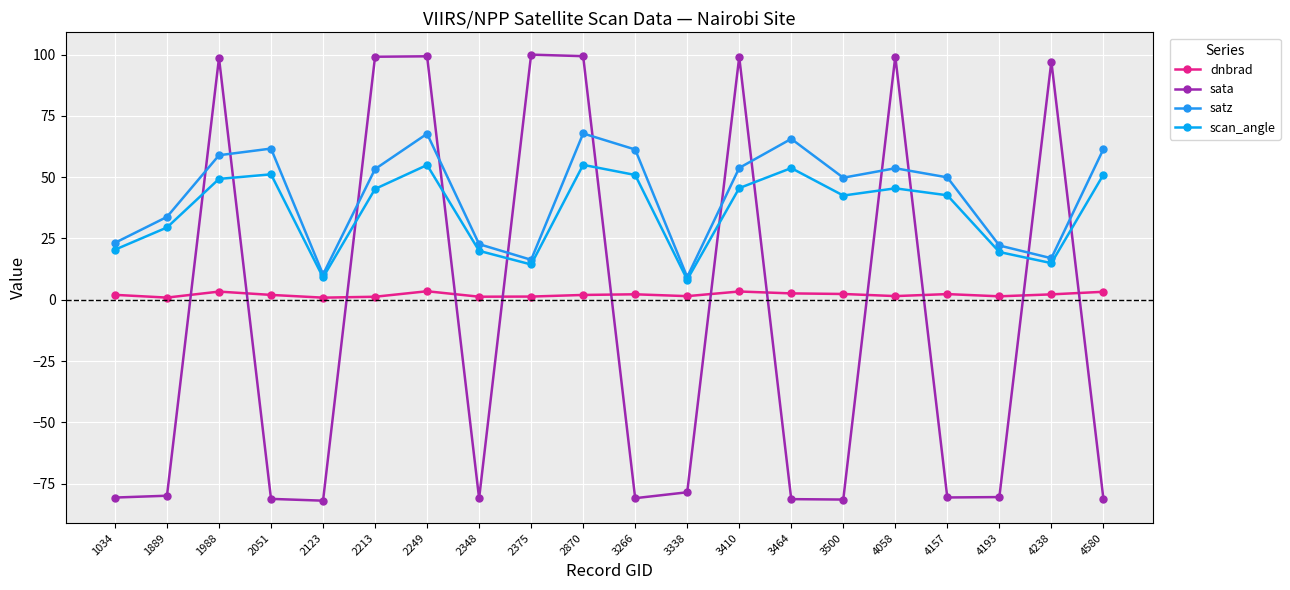

Where does the scan_angle series first go above 45?

1988